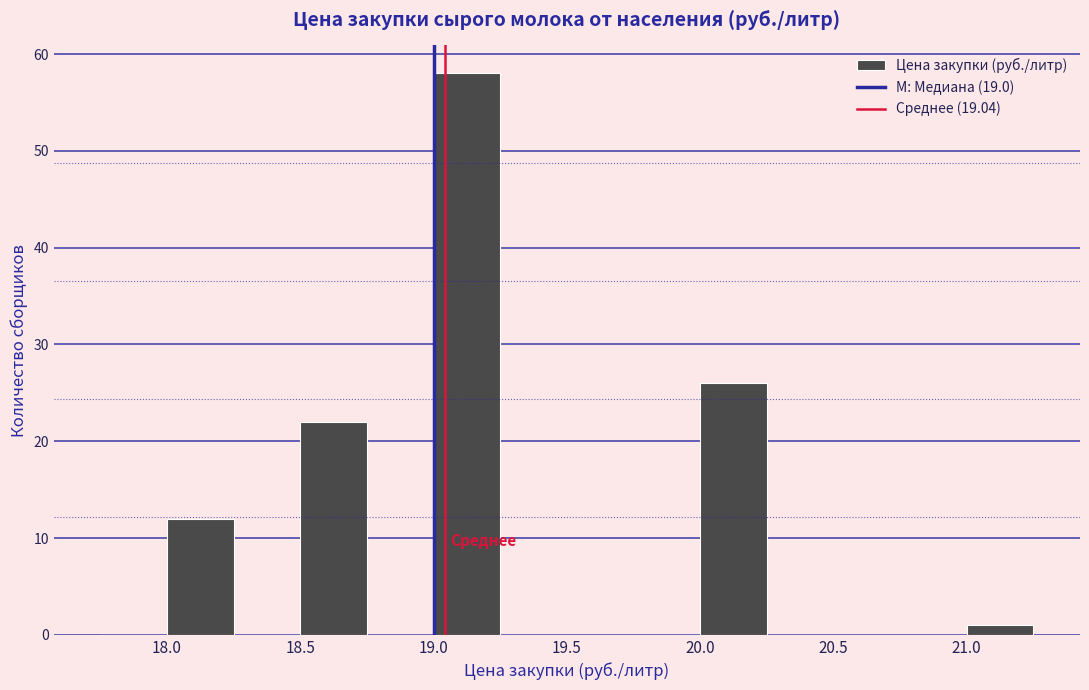

Reading left to right, list every bar in this chart as the range it spans on the x-axis followed by its height. The values are not printed on the chart, so give them approximately, as read against the axis.

17.75 to 18.00: 0
18.00 to 18.25: 12
18.25 to 18.50: 0
18.50 to 18.75: 22
18.75 to 19.00: 0
19.00 to 19.25: 58
19.25 to 19.50: 0
19.50 to 19.75: 0
19.75 to 20.00: 0
20.00 to 20.25: 26
20.25 to 20.50: 0
20.50 to 20.75: 0
20.75 to 21.00: 0
21.00 to 21.25: 1